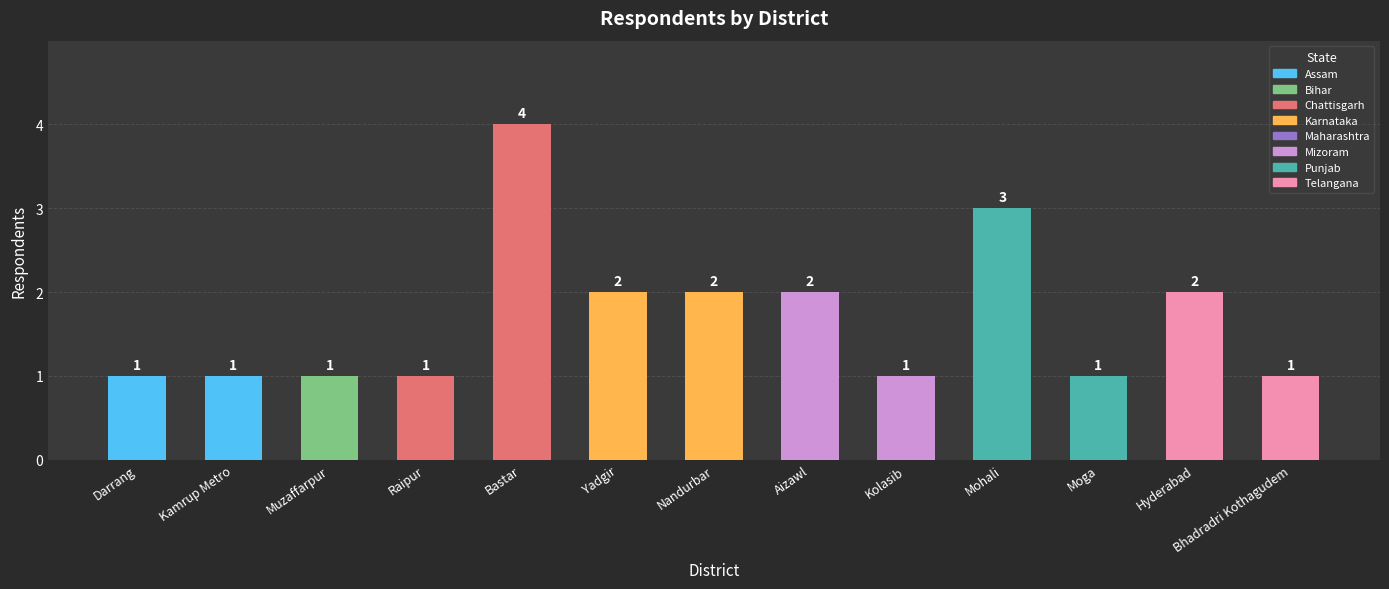

What is the value of the 1st bar from the left?

1